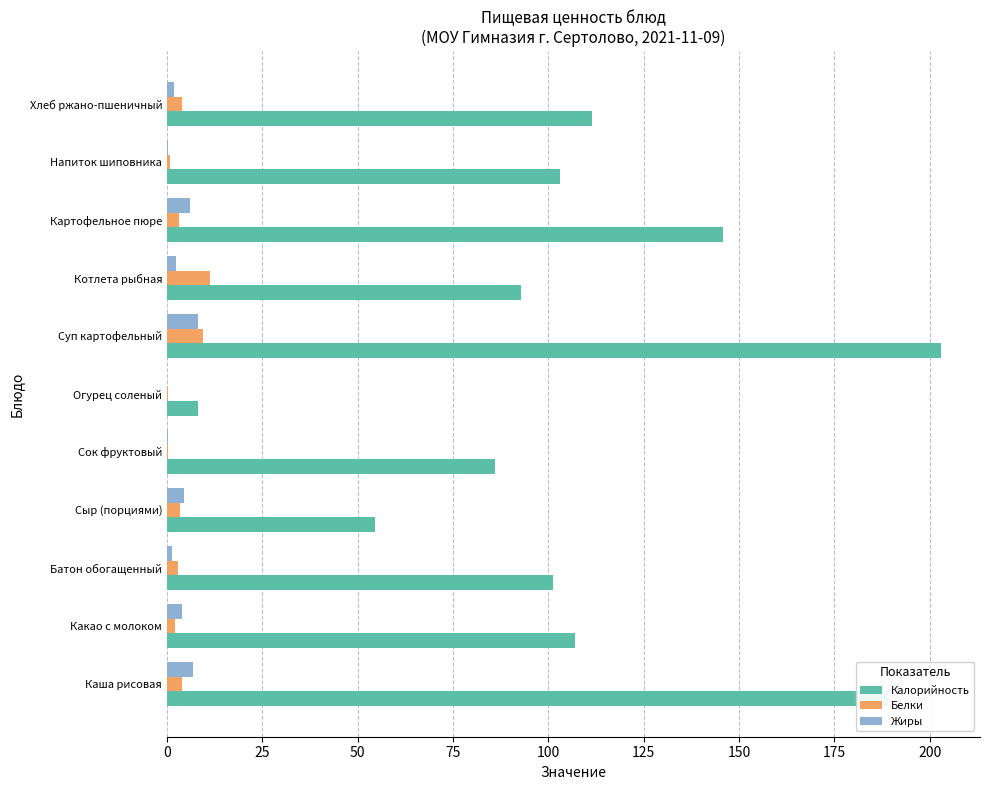

Is the value of Калорийность at Котлета рыбная greater than the value of Белки at Котлета рыбная?

Yes